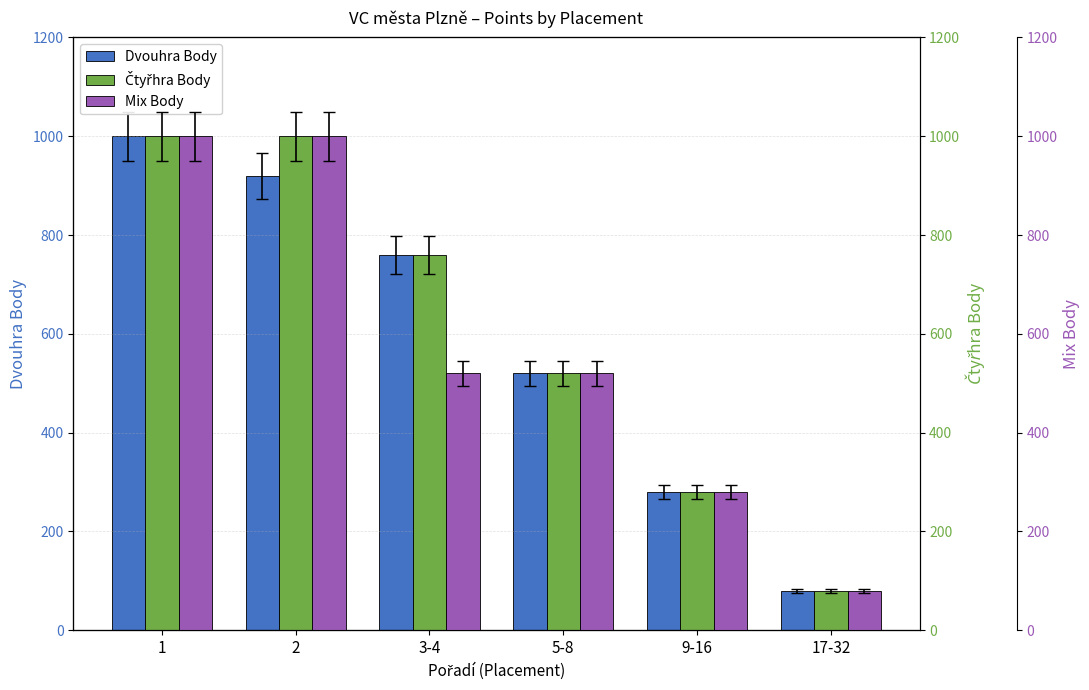

At which label is Čtyřhra Body closest to 540?

5-8